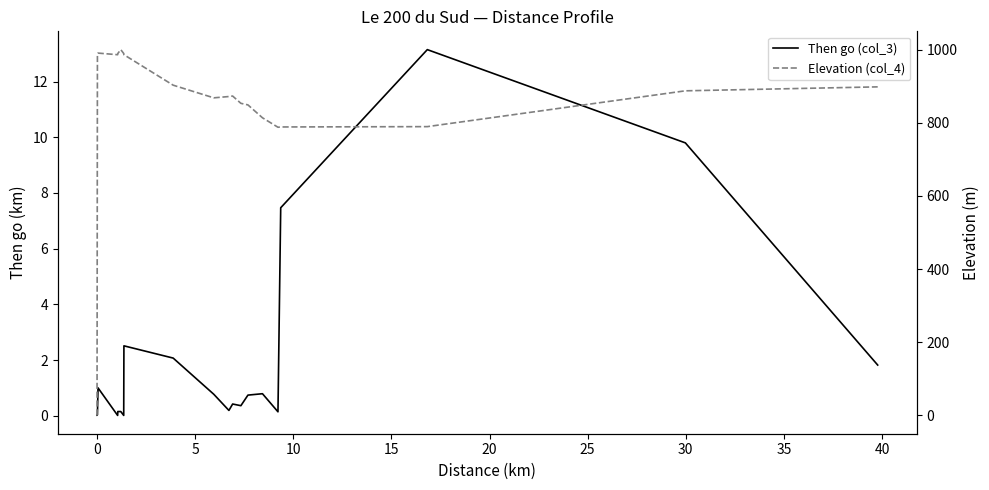

Reading right to left, list all the values displayed in this chart.

Then go (col_3): 1.8	9.8	13.2	7.5	0.1	0.8	0.7	0.4	0.4	0.2	0.8	2.1	2.5	0.0	0.2	0.1	0.0	1.0	0.0	0.0
Elevation (col_4): 898.1	887.3	789.4	788.5	787.7	813.6	848.8	853.1	873.0	871.7	868.1	902.7	986.0	989.3	999.9	989.3	986.0	990.4	987.8	0.0